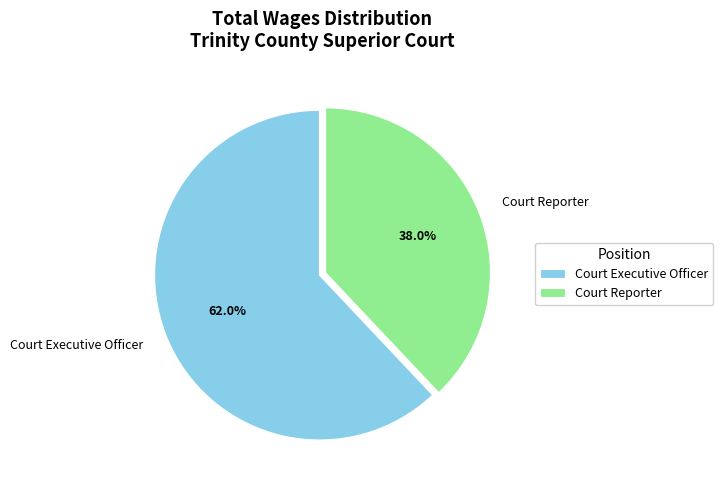

Approximately how many times larger is the value at Court Executive Officer compared to Court Reporter?

1.6